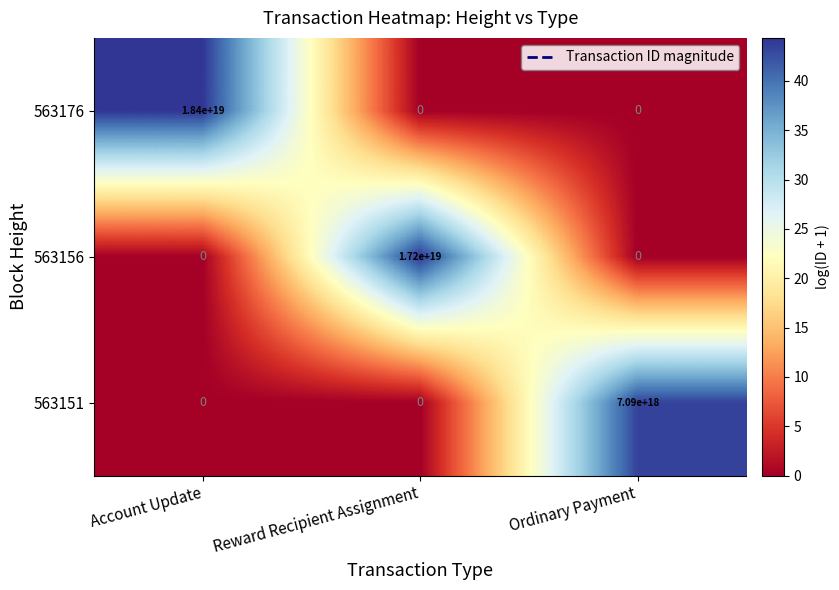

How many 563156 values are between 0 and 17200000000000000000?

3